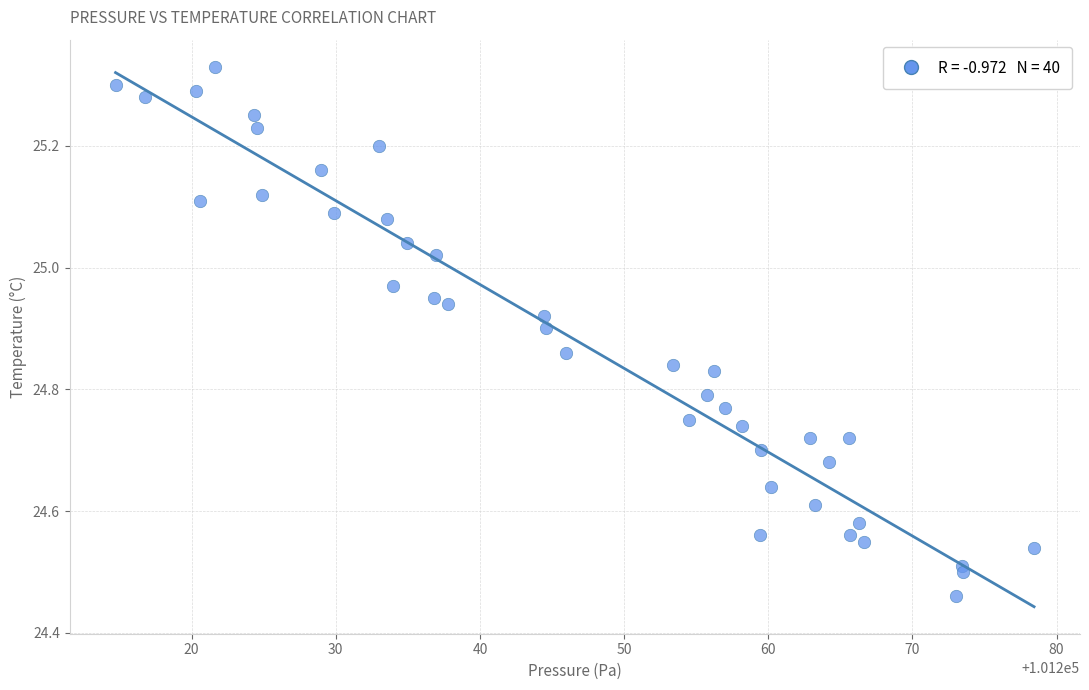

What is the range of X values (max minus min)?

63.7